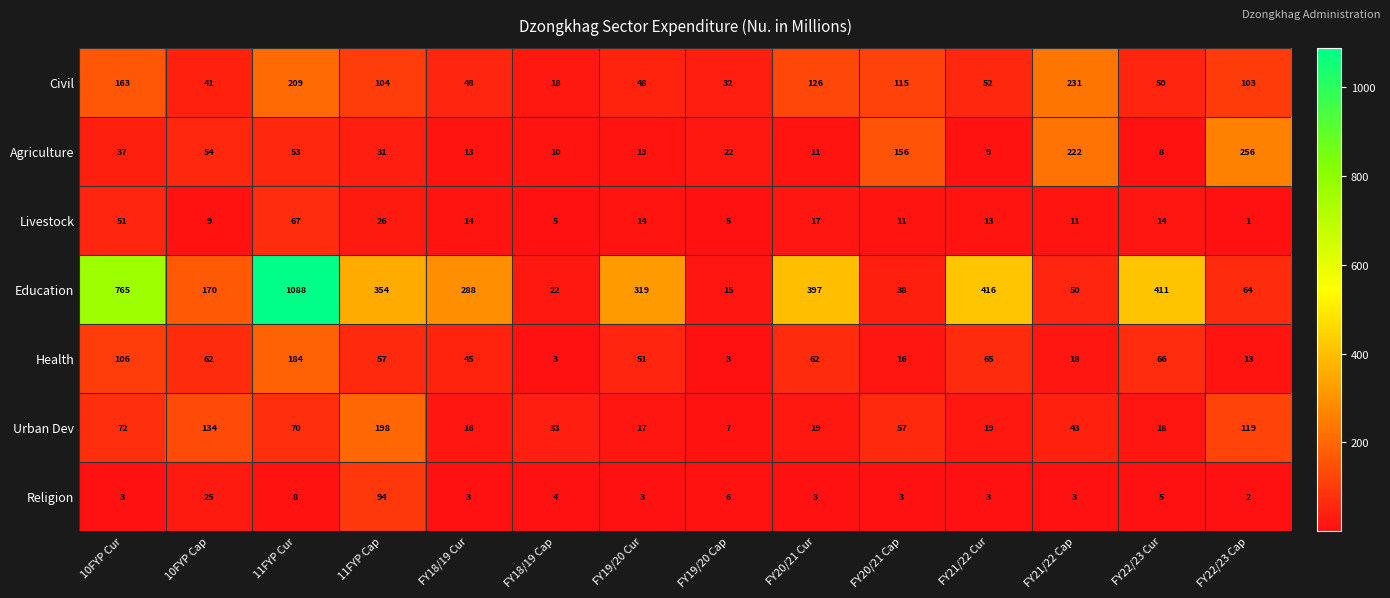

How many categories are shown in the chart?

14